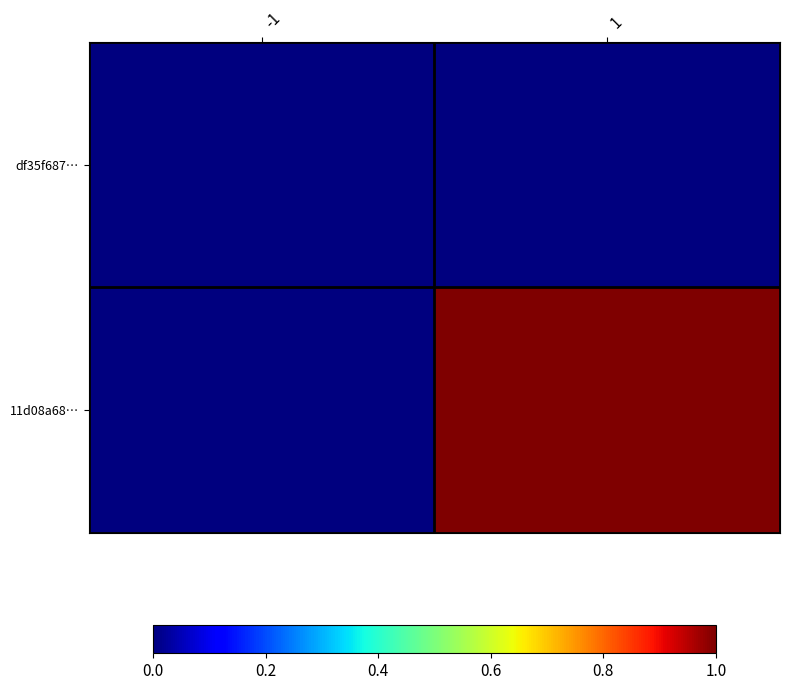

Rank the series at -1 from highest to lowest value.

df35f687…, 11d08a68…